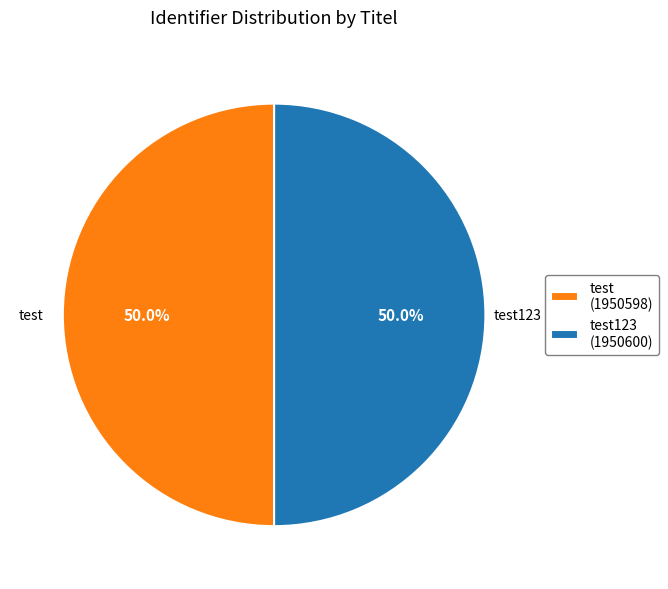

Approximately how many times larger is the value at test compared to test123?

1.0